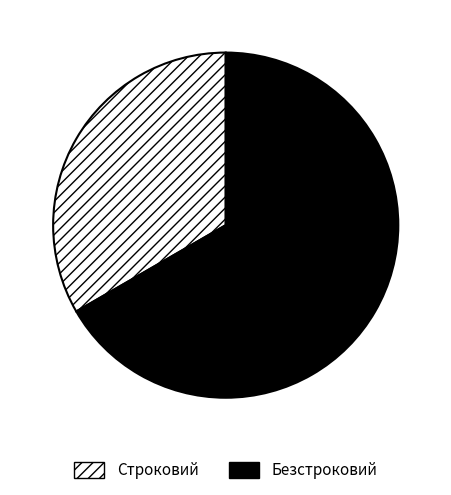

True or false: Безстроковий accounts for 67% of the total.

True